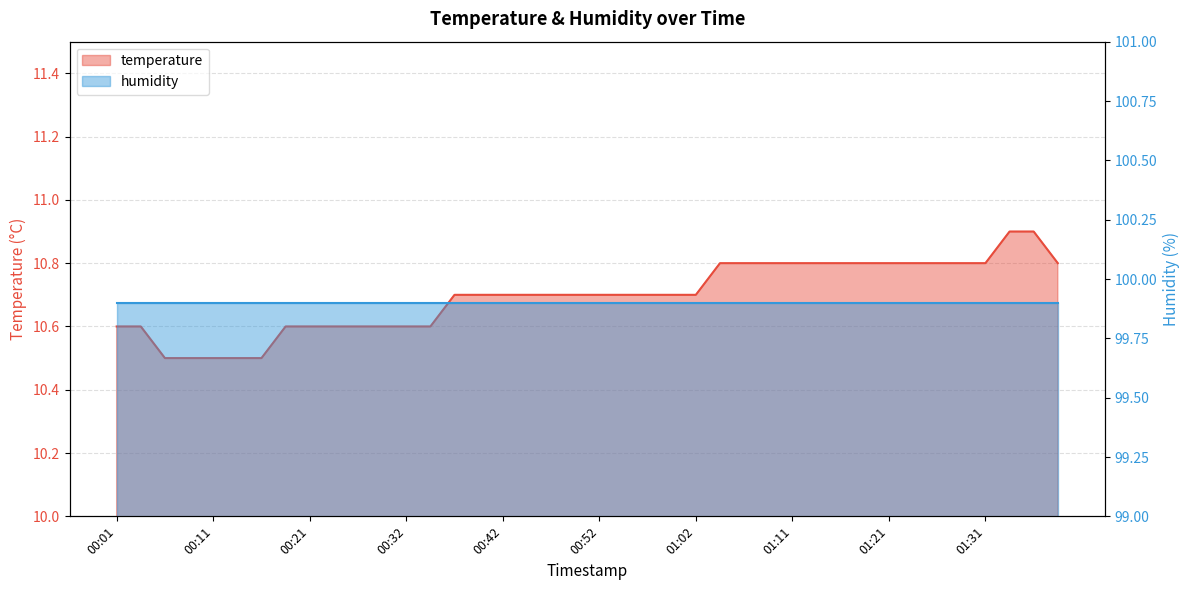

Is it true that the value at 01:38 is 10.8?

True